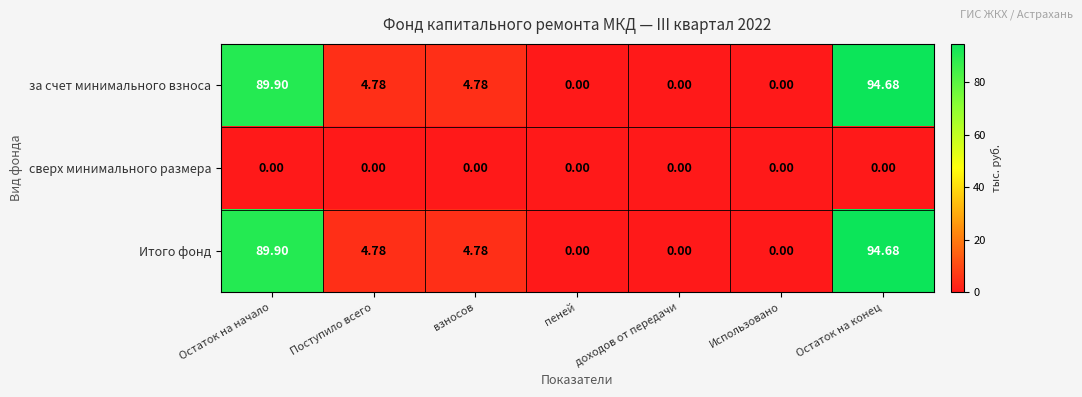

At which category is the sum across all series the highest?

Остаток на конец